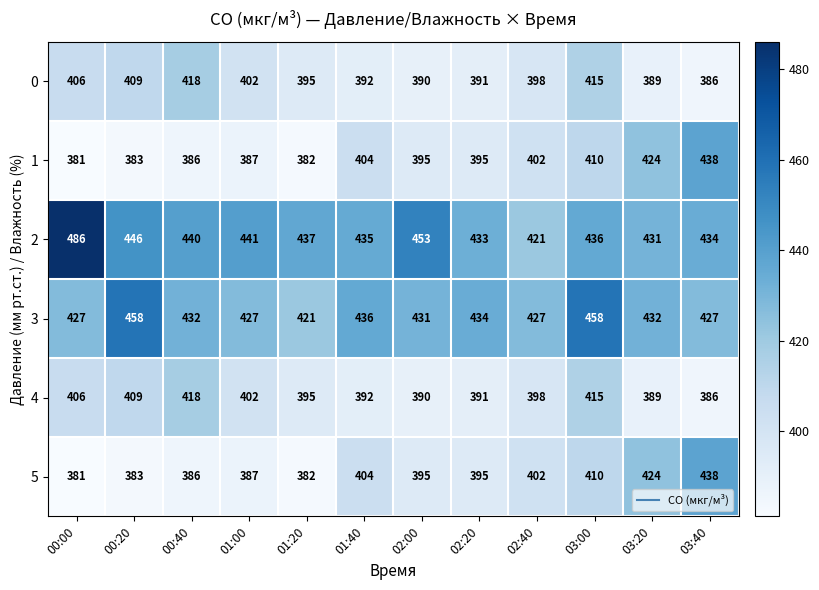

At which category is the sum across all series the highest?

03:00